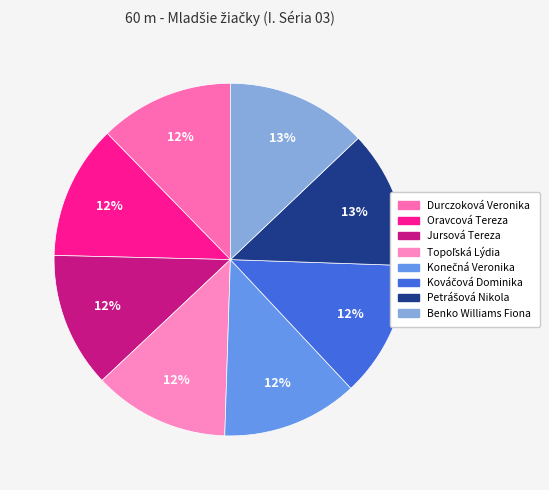

Which slice is the largest?

Benko Williams Fiona